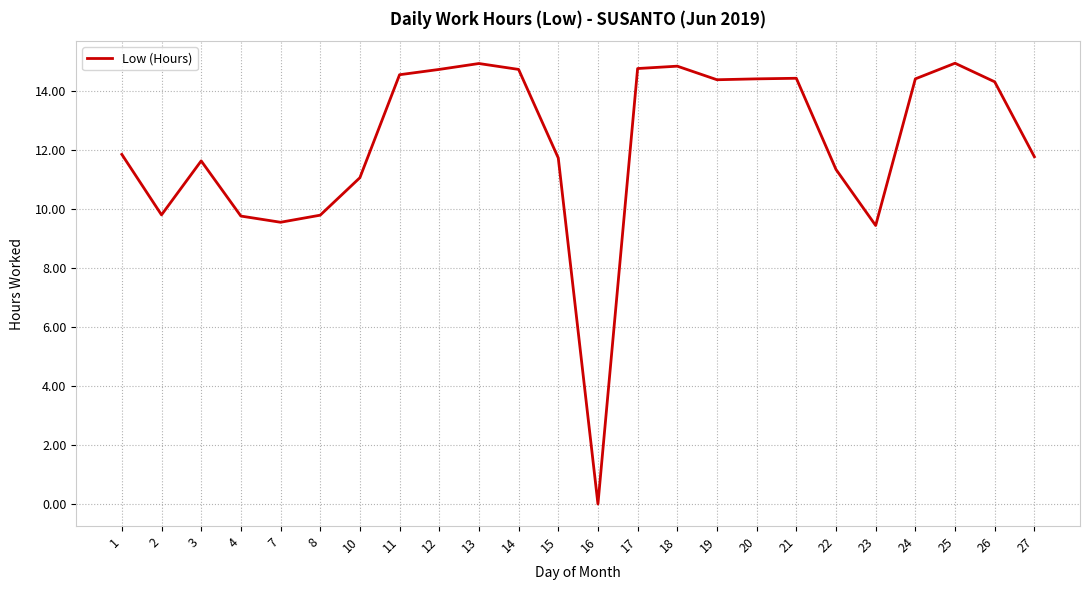

True or false: the data shows 14.7 at 12.

True